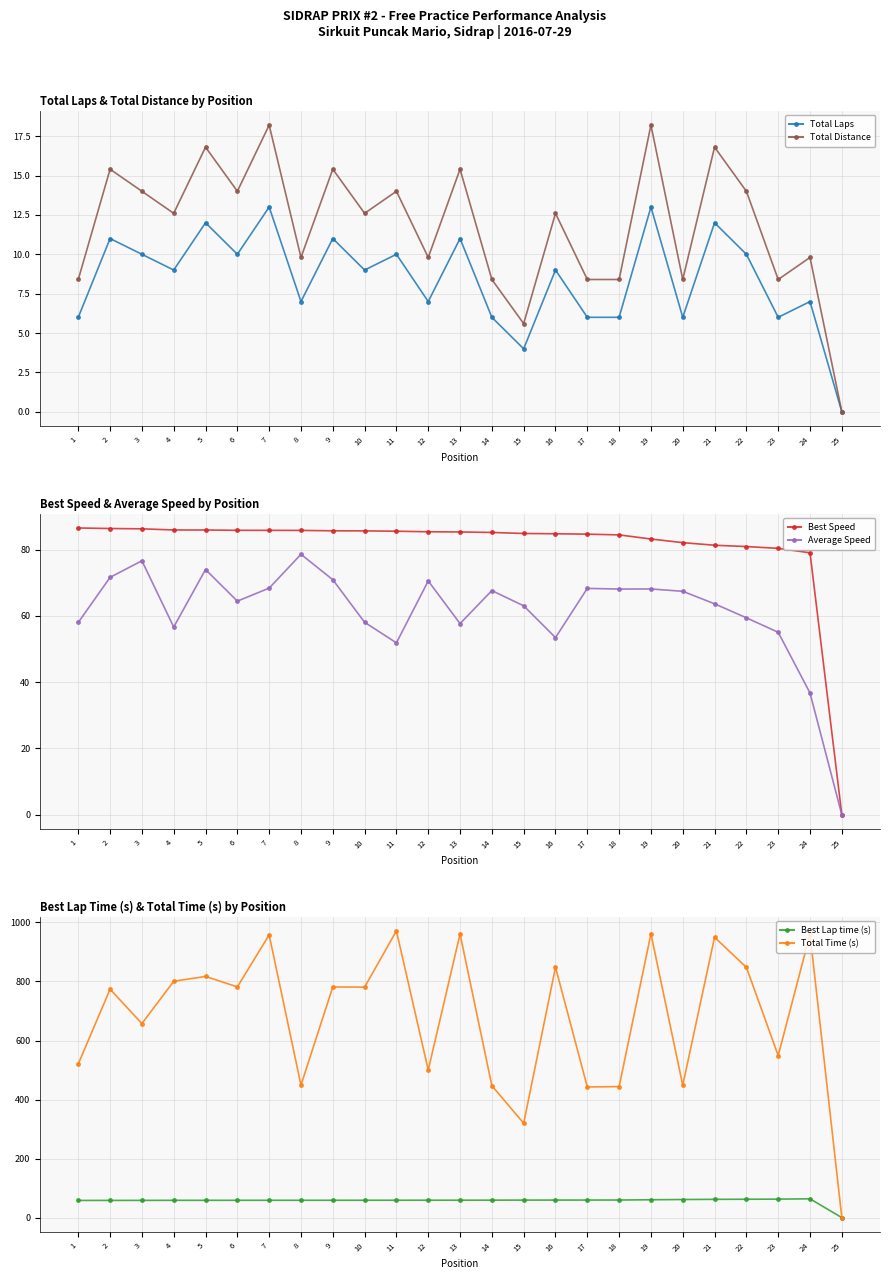

Rank the series at 7 from highest to lowest value.

Total Time (s), Best Speed, Average Speed, Best Lap time (s), Total Distance, Total Laps